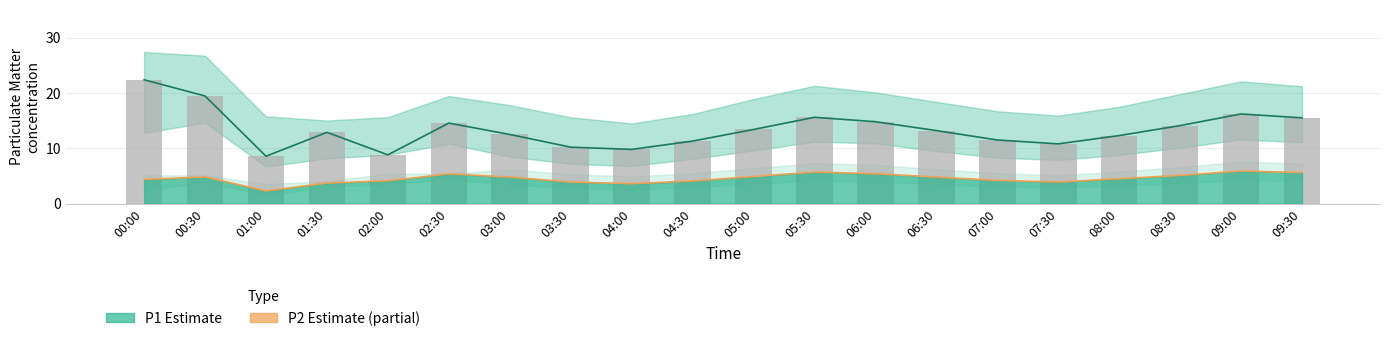

Which series changed the most between 01:30 and 09:00?

P1 estimate